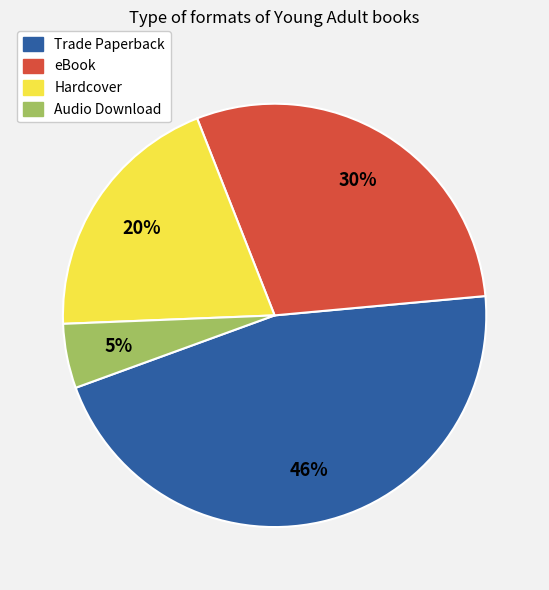

Does Trade Paperback represent more than half of the total?

No